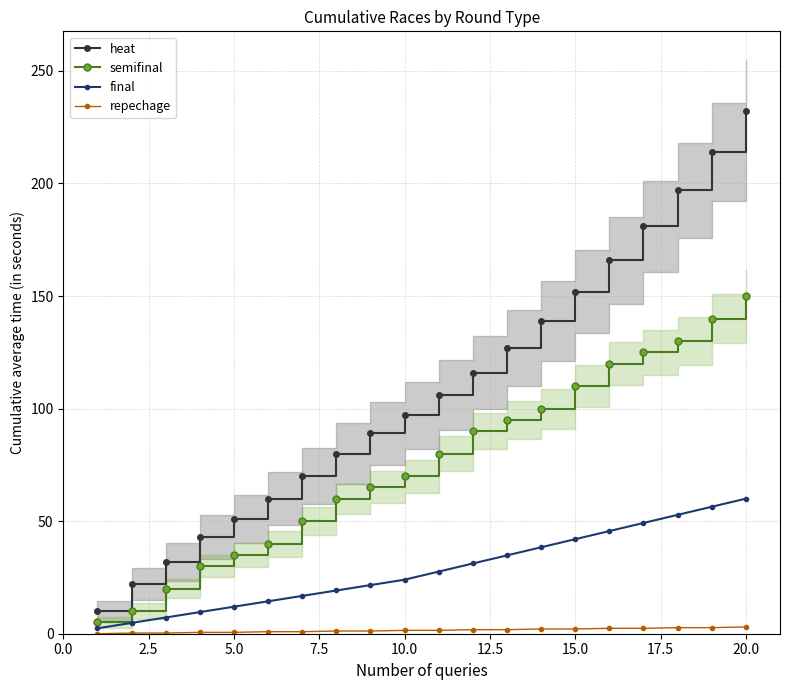

True or false: repechage has more than 1 interior local peaks.

False